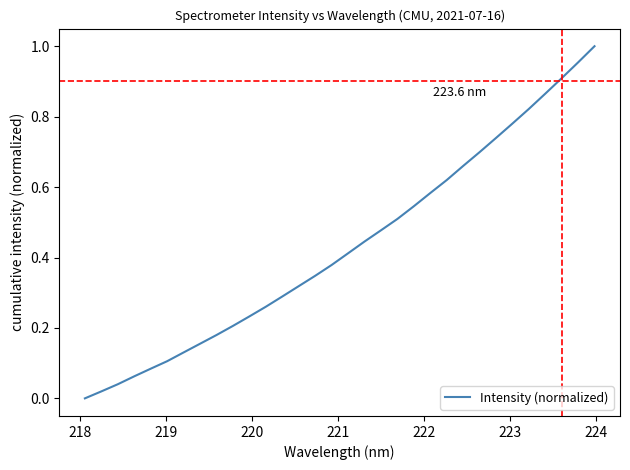

What is the greatest value displayed?

1.0